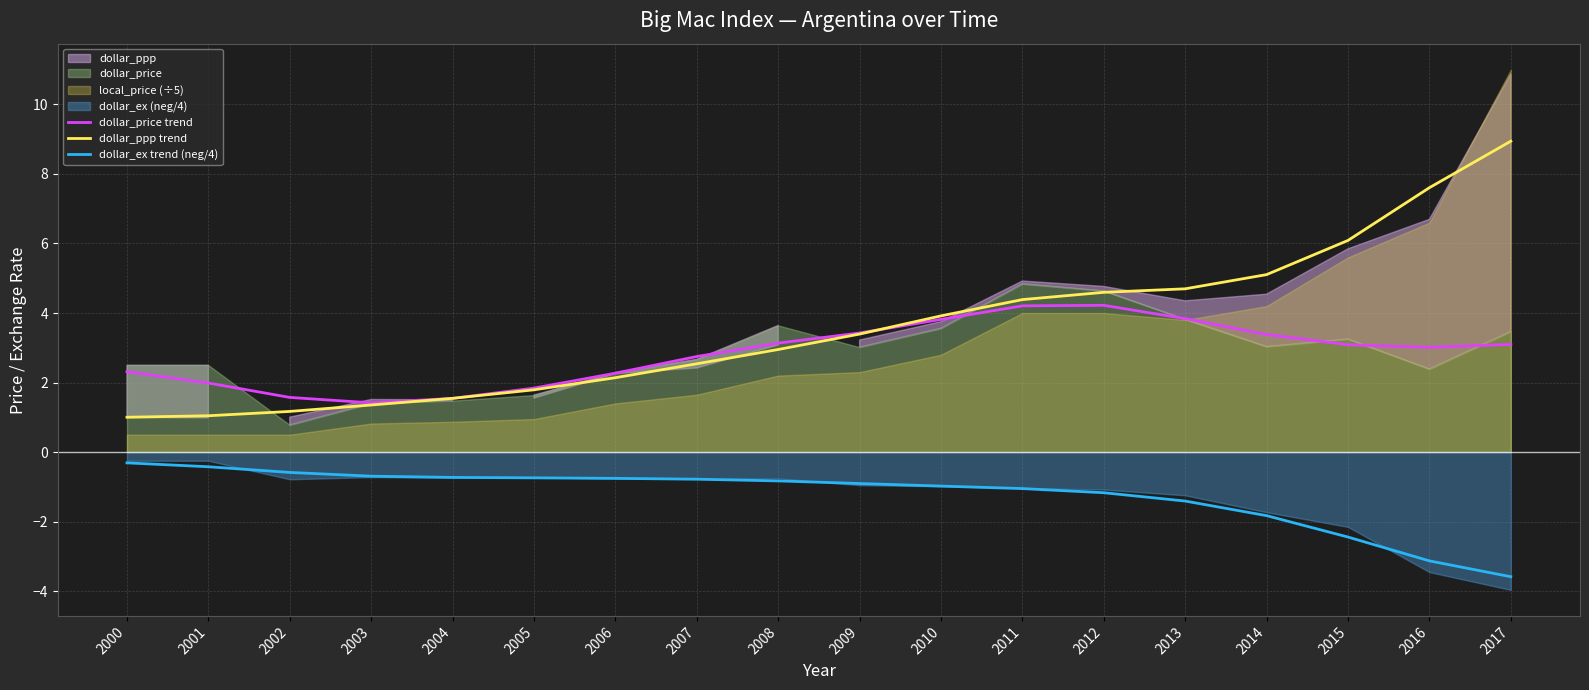

Is it true that dollar_ex trend (neg/4) equals -0.4 at 2001?

True